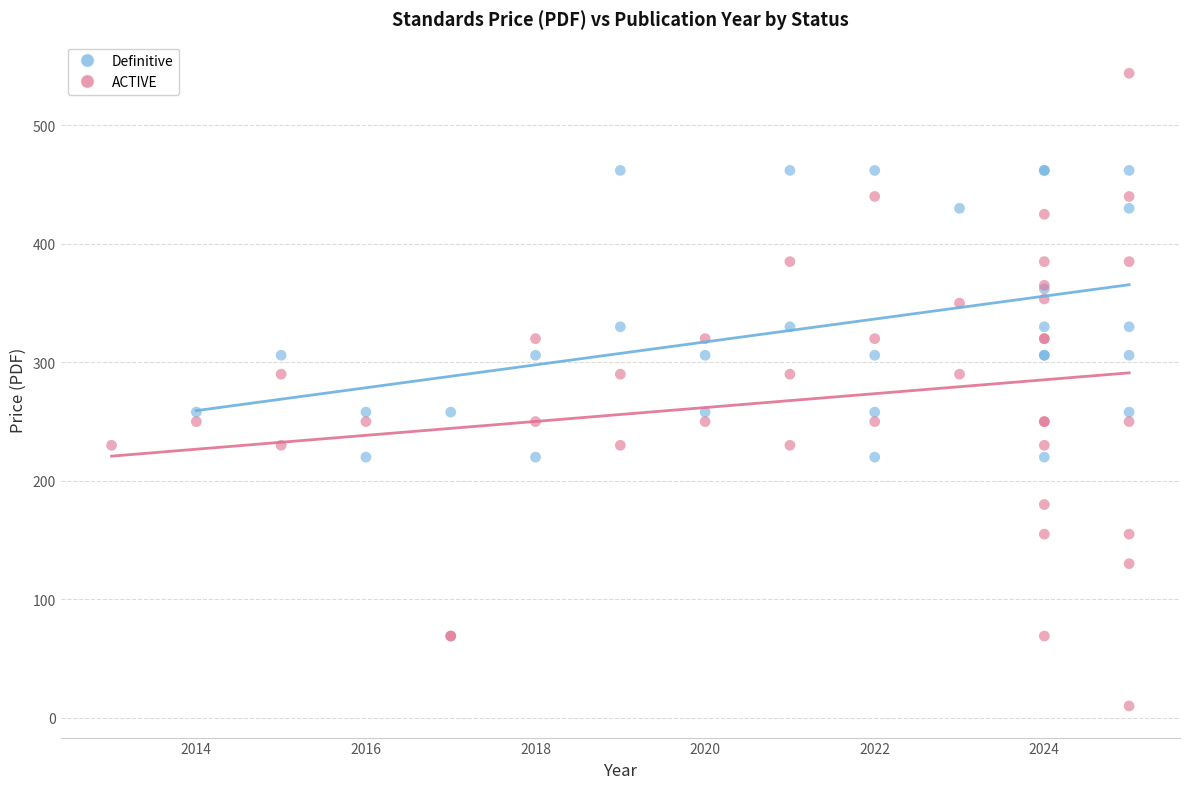

Which series reaches the minimum Y coordinate?

ACTIVE